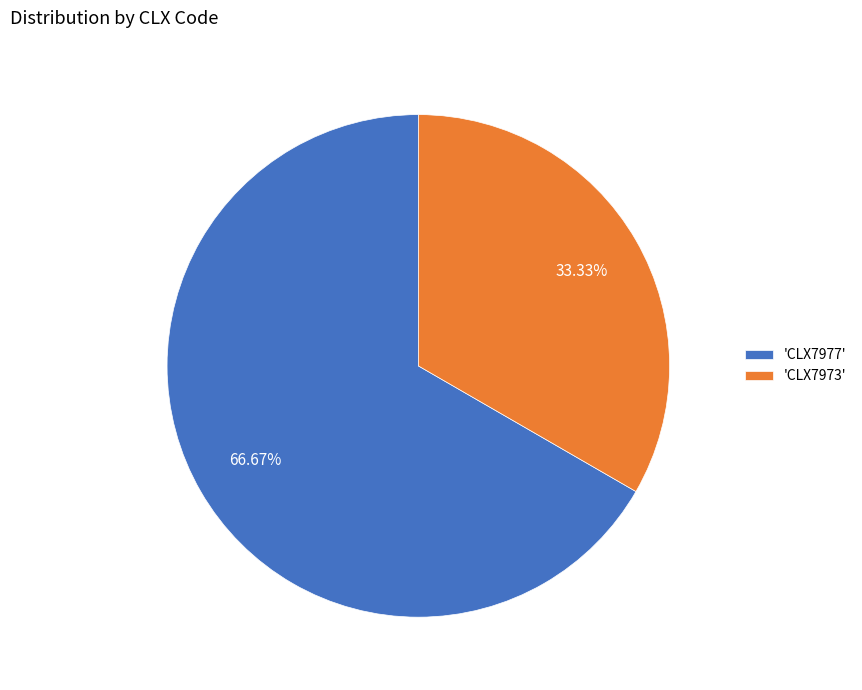

Do 'CLX7973' and 'CLX7977' together represent more than half of the pie?

Yes